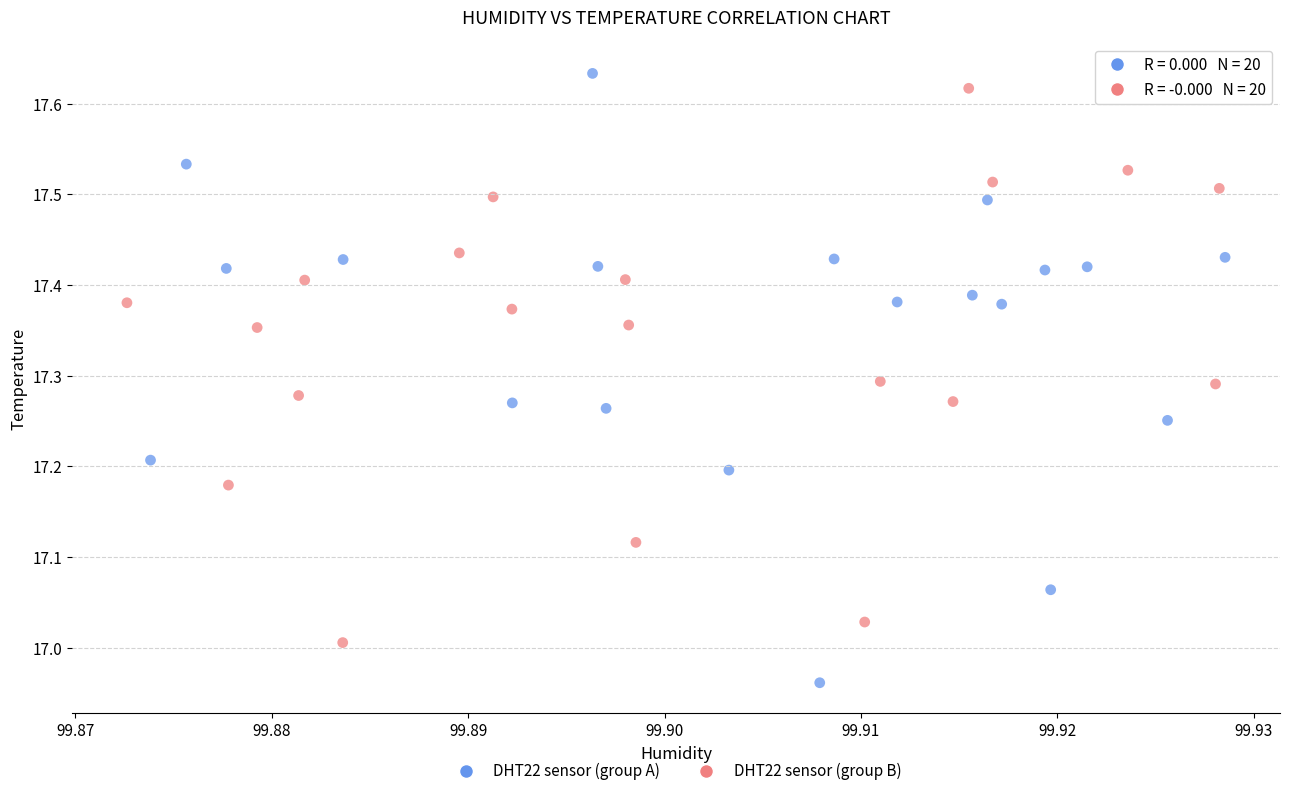

Which series contains the lowest Y value?

DHT22 sensor (group A)